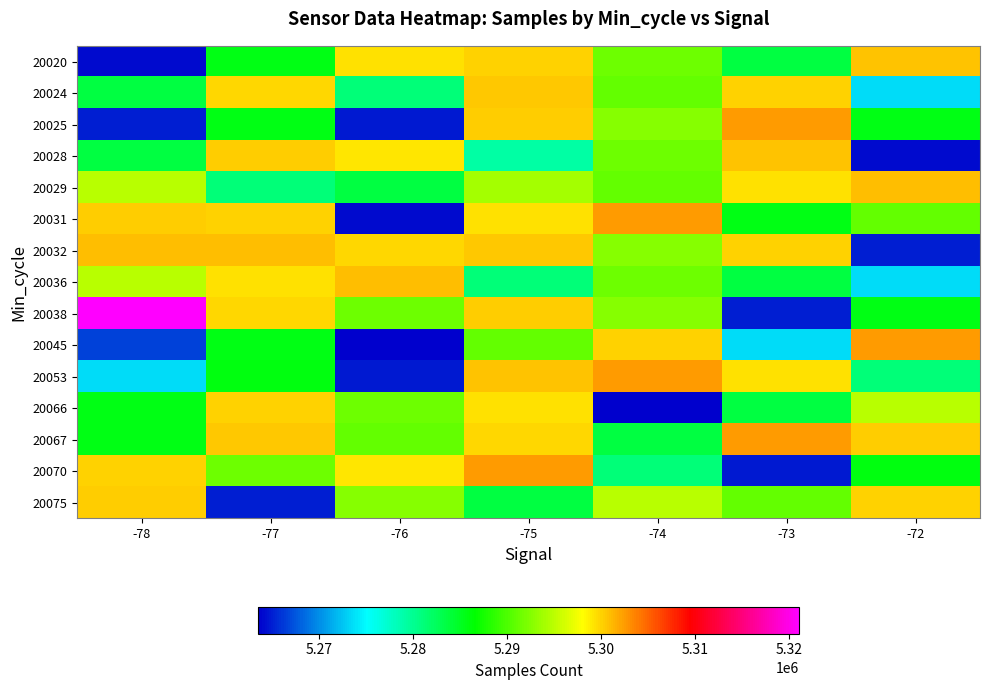

Reading right to left, transcribe all the data shown in this chart.

20020: -72=5300750	-73=5283639	-74=5291525	-75=5300128	-76=5299455	-77=5285618	-78=5264056
20024: -72=5273582	-73=5300103	-74=5291079	-75=5300512	-76=5281174	-77=5299758	-78=5283639
20025: -72=5285618	-73=5302557	-74=5292607	-75=5300354	-76=5264636	-77=5285557	-78=5265006
20028: -72=5264056	-73=5300750	-74=5291525	-75=5279101	-76=5299069	-77=5300221	-78=5283725
20029: -72=5301006	-73=5299455	-74=5291077	-75=5293944	-76=5283639	-77=5281174	-78=5294765
20031: -72=5291079	-73=5285618	-74=5302557	-75=5299455	-76=5264056	-77=5300059	-78=5300221
20032: -72=5265006	-73=5300128	-74=5292607	-75=5300512	-76=5299758	-77=5300894	-78=5301006
20036: -72=5273594	-73=5283639	-74=5291525	-75=5281174	-76=5301006	-77=5299455	-78=5294765
20038: -72=5285557	-73=5265006	-74=5292607	-75=5300354	-76=5291525	-77=5299758	-78=5321059
20045: -72=5302557	-73=5273582	-74=5300103	-75=5291079	-76=5263504	-77=5285618	-78=5266621
20053: -72=5281174	-73=5299455	-74=5302557	-75=5300750	-76=5264636	-77=5285953	-78=5273594
20066: -72=5294765	-73=5283725	-74=5263504	-75=5299455	-76=5291525	-77=5300128	-78=5285557
20067: -72=5300221	-73=5302557	-74=5283639	-75=5299758	-76=5291079	-77=5300512	-78=5285557
20070: -72=5285953	-73=5264636	-74=5281174	-75=5302557	-76=5299069	-77=5291525	-78=5300103
20075: -72=5300059	-73=5291077	-74=5294765	-75=5283725	-76=5292607	-77=5265006	-78=5300354